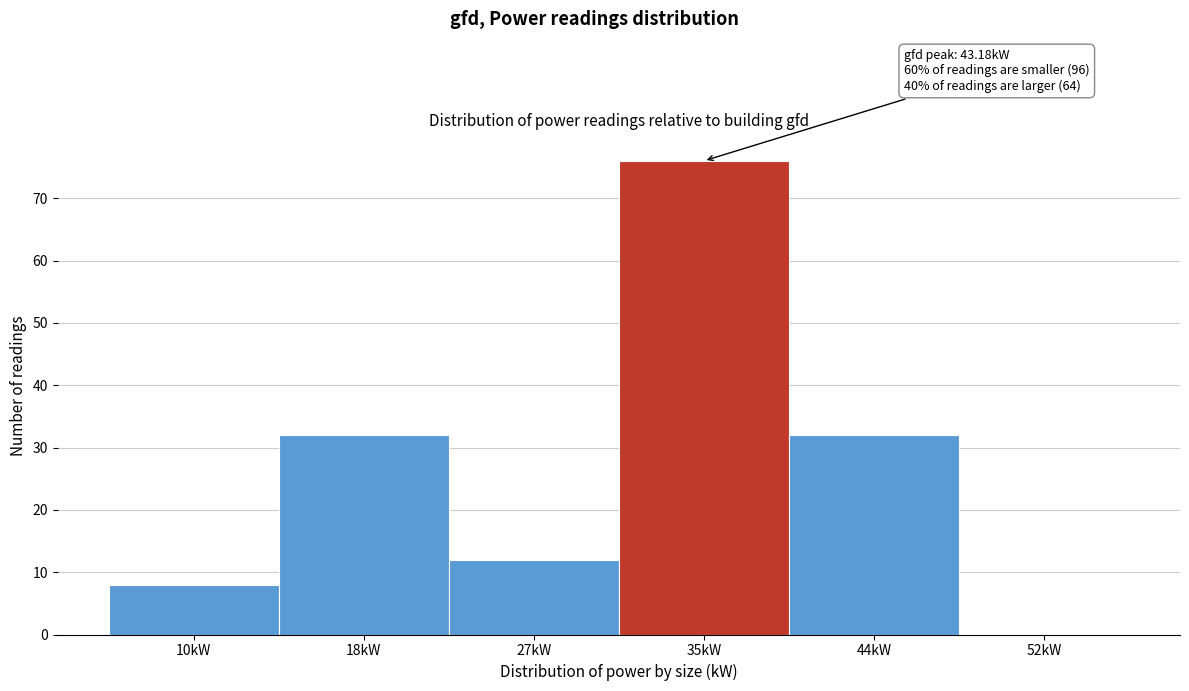

Reading left to right, extract all data points from this chart.

10kW=8	18kW=32	27kW=12	35kW=76	44kW=32	52kW=0